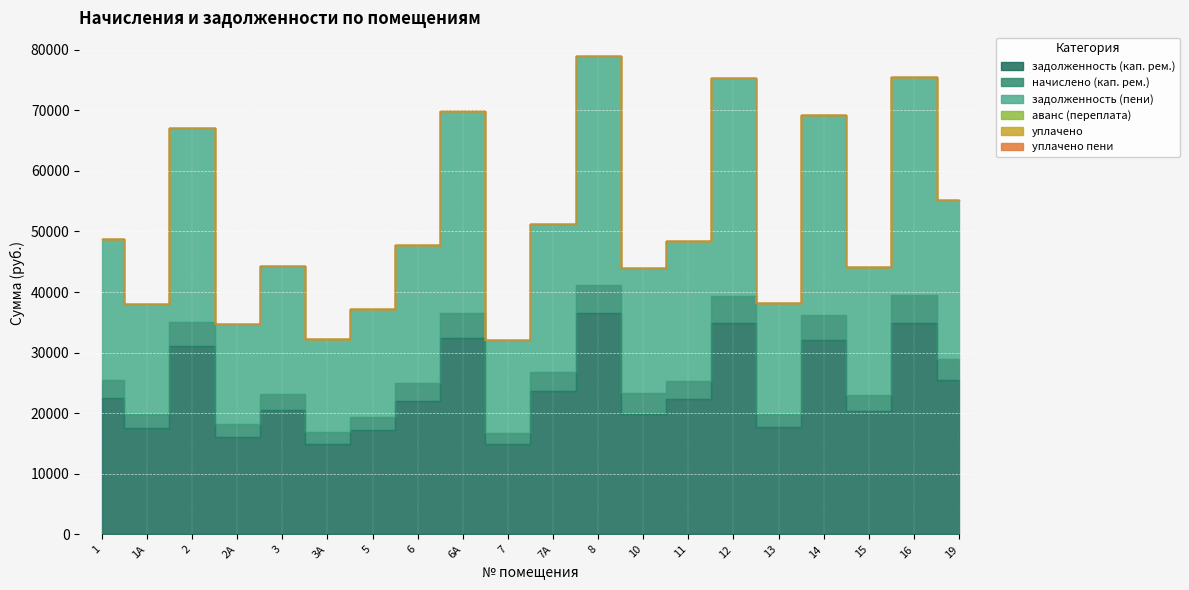

What is the label of the 7th point from the left?

5